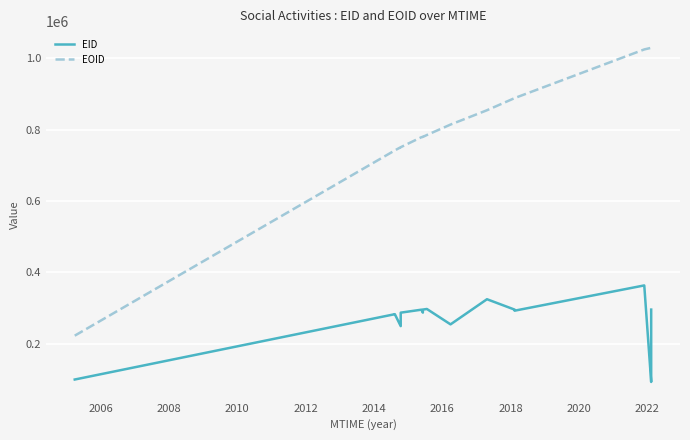

What is the highest value of the EOID series?

1029087